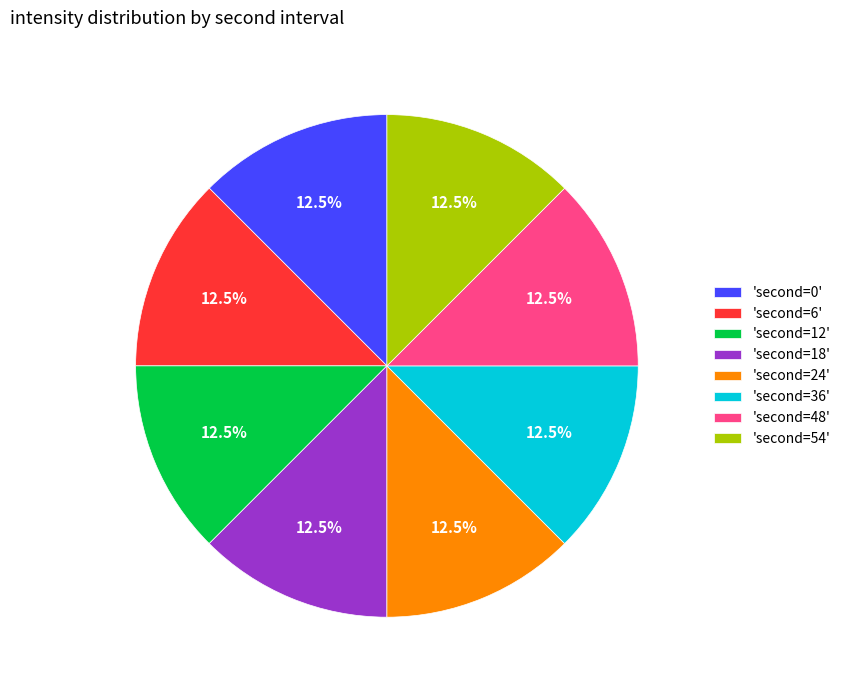

Is there a majority slice in this chart?

No